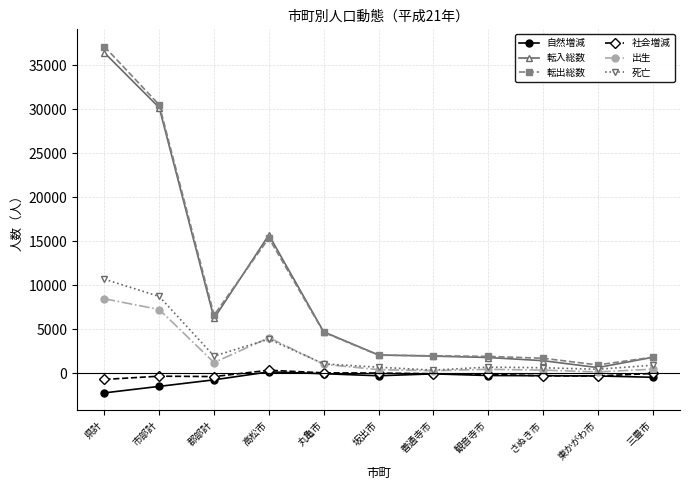

At which label is 死亡 closest to 5529?

高松市